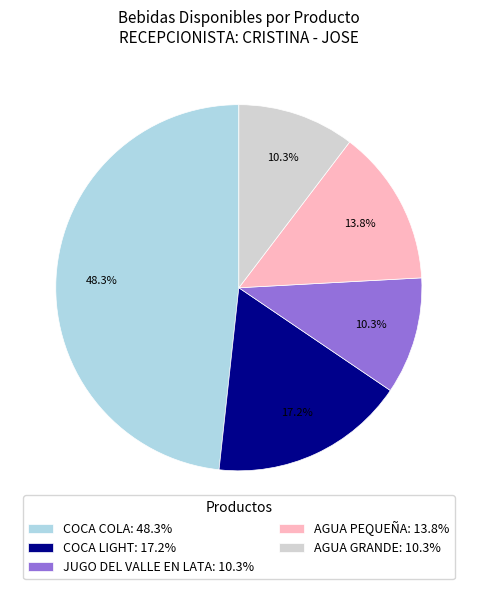

To the nearest percent, what is the average slice percentage?

20%